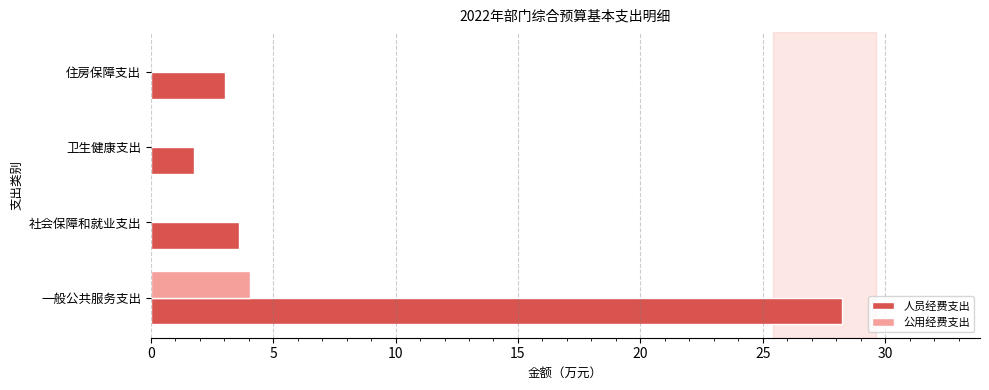

What is the total value across all series at 一般公共服务支出?

32.3